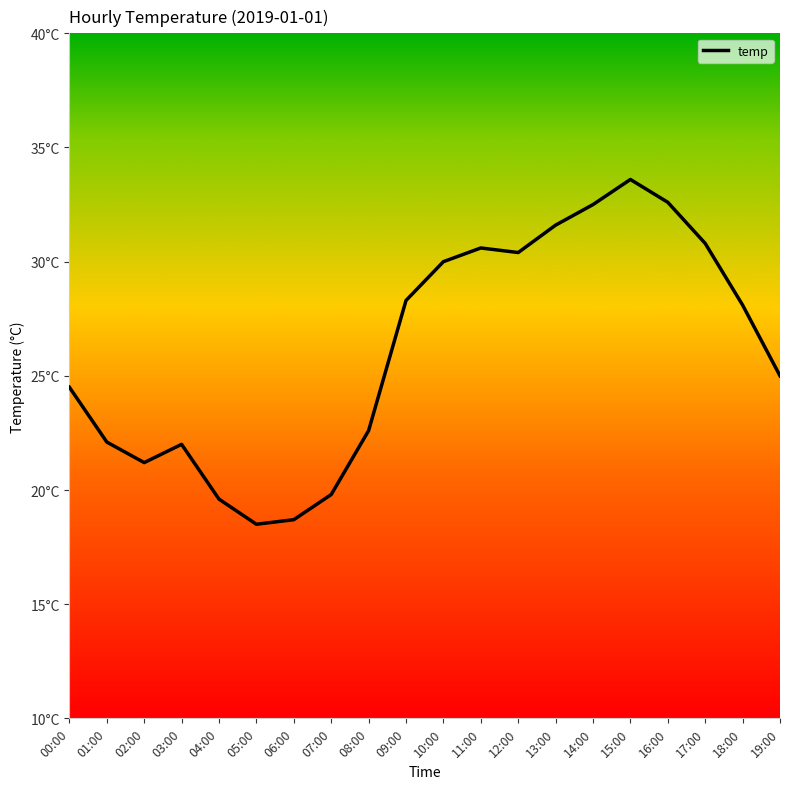

Reading left to right, what are all the values shown in this chart?

00:00=24.5	01:00=22.1	02:00=21.2	03:00=22.0	04:00=19.6	05:00=18.5	06:00=18.7	07:00=19.8	08:00=22.6	09:00=28.3	10:00=30.0	11:00=30.6	12:00=30.4	13:00=31.6	14:00=32.5	15:00=33.6	16:00=32.6	17:00=30.8	18:00=28.1	19:00=25.0